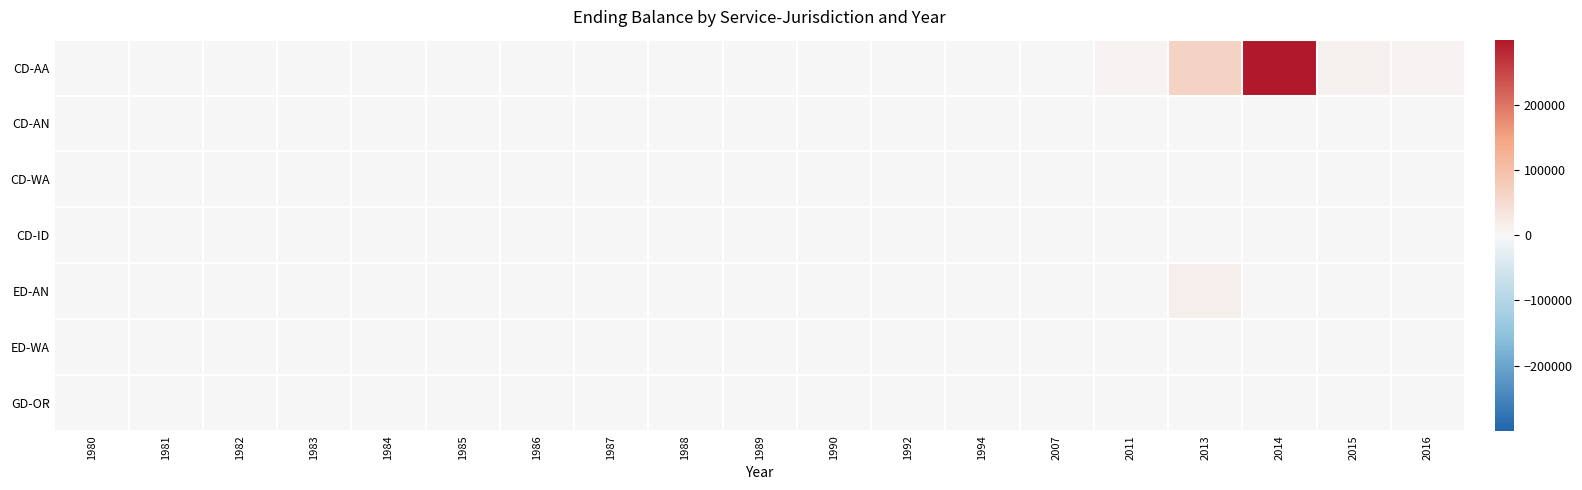

Rank the series at 1986 from lowest to highest value.

CD-AA, CD-AN, CD-WA, CD-ID, ED-AN, ED-WA, GD-OR